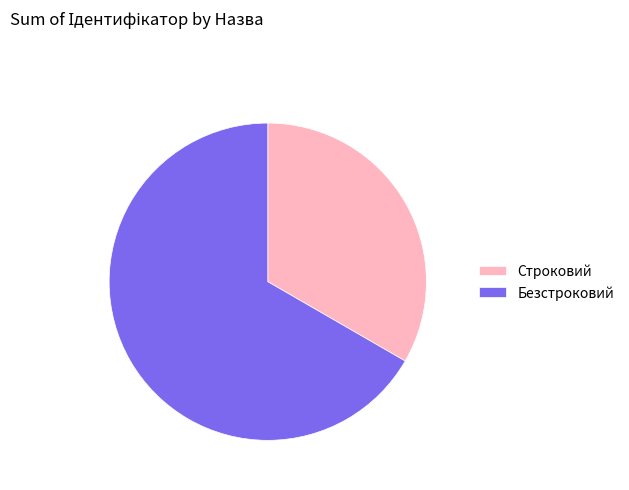

The Безстроковий slice represents 52% of the pie. True or false?

False